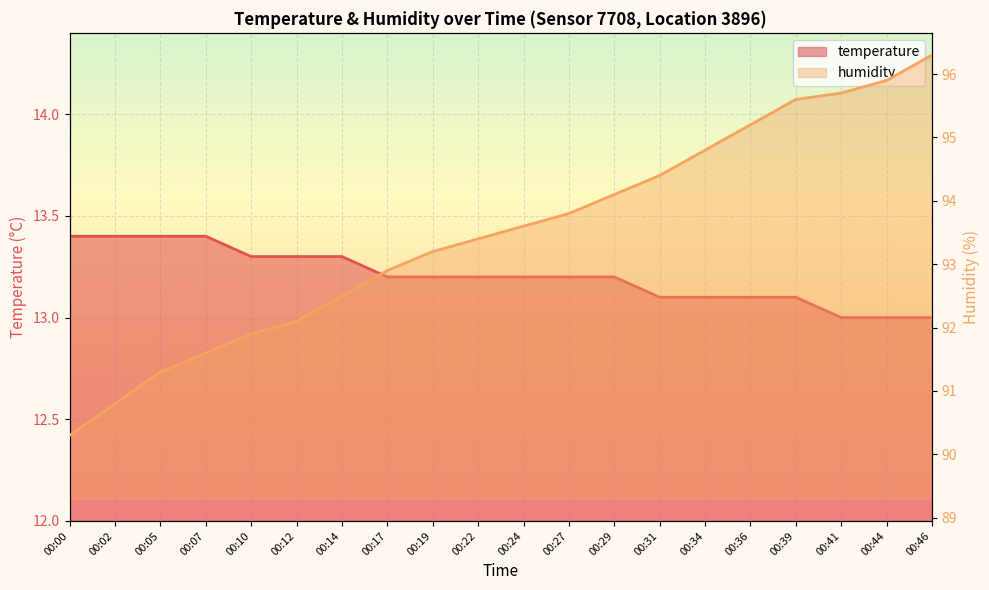

The temperature series shows 13.4 at 00:02. True or false?

True